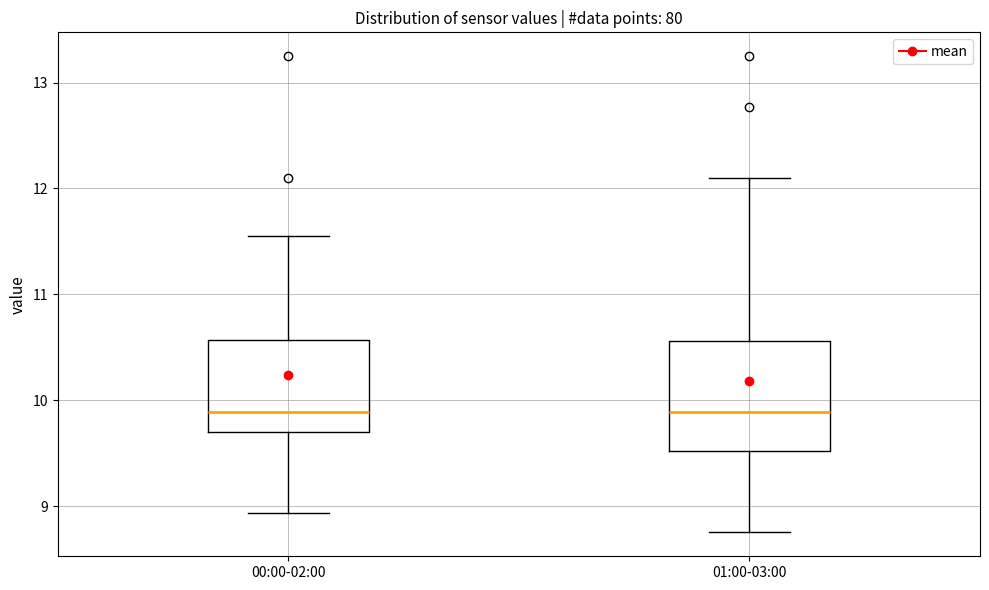

Comparing the boxes themselves (not the whiskers), which one is the tallest?

01:00-03:00